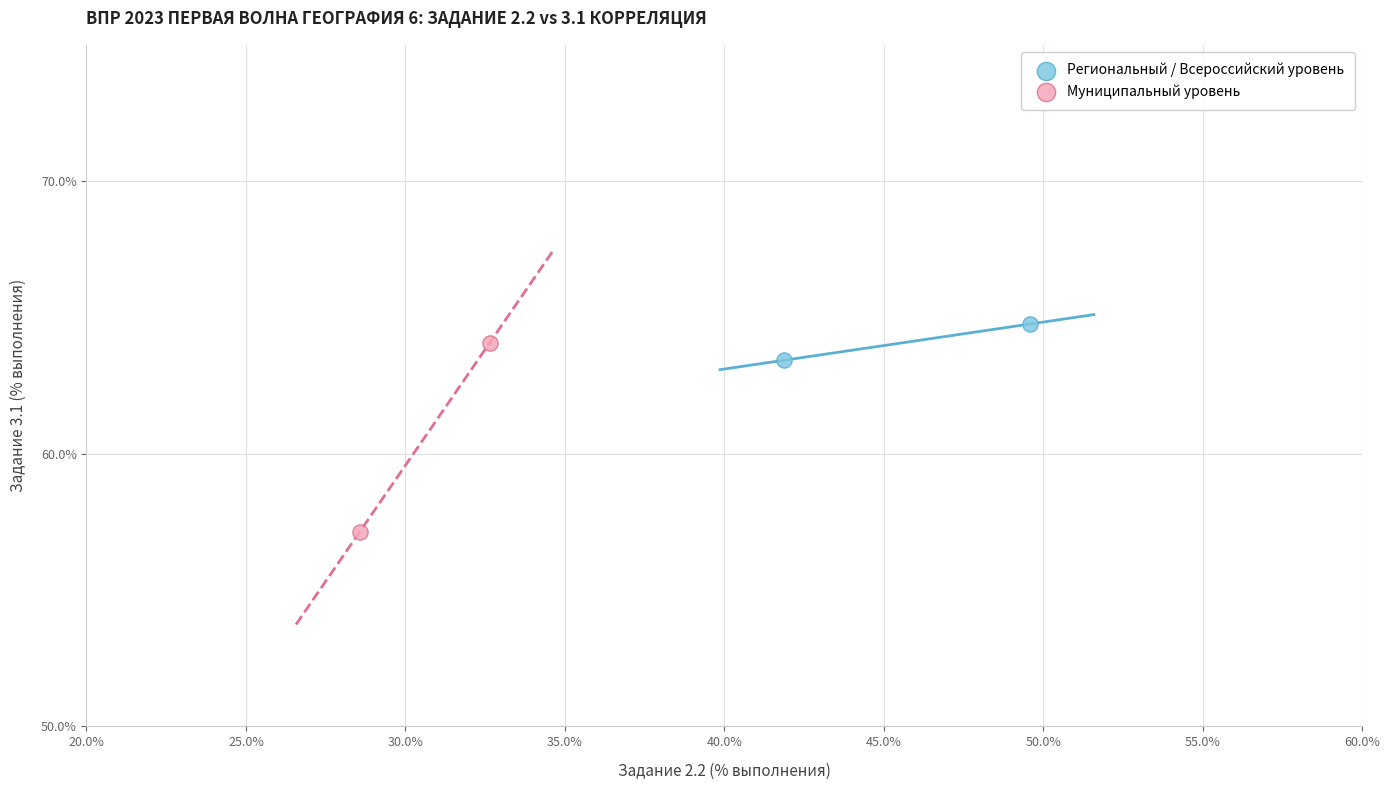

Which series has the widest spread of Y values?

Муниципальный уровень